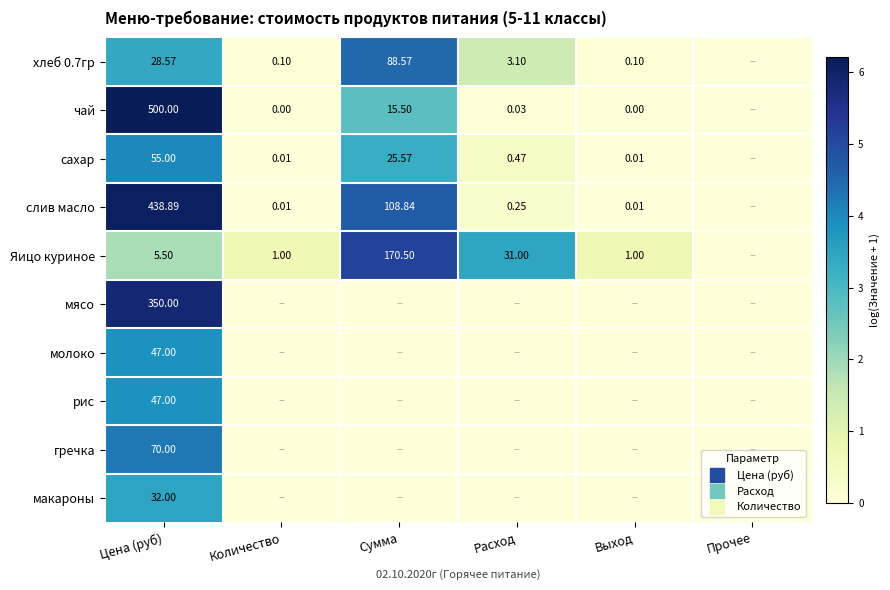

Rank the categories by Яицо куриное value from lowest to highest.

Прочее, Количество, Выход, Цена (руб), Расход, Сумма